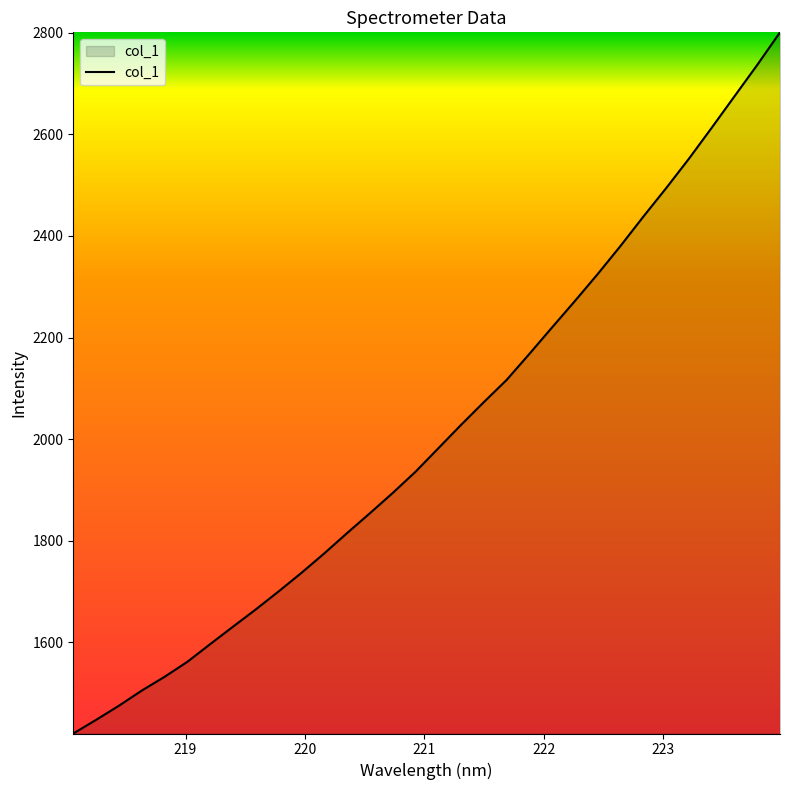

What is the difference between the maximum and minimum values?

1380.0